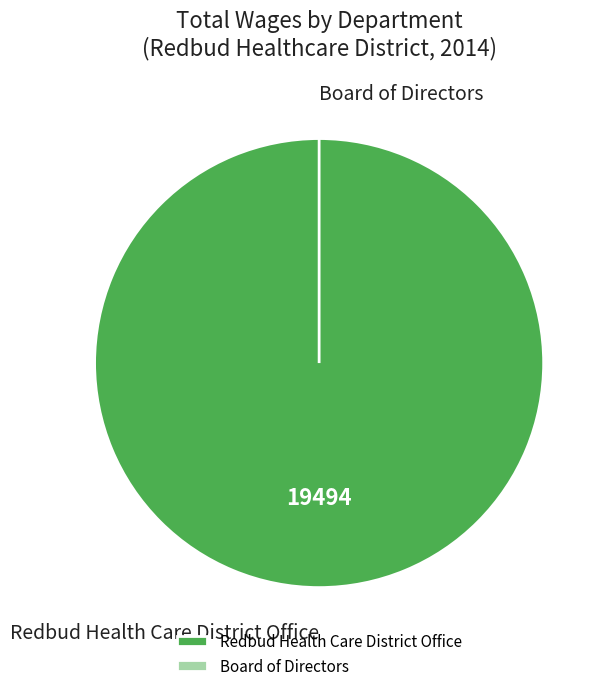

Which slice is the largest?

Redbud Health Care District Office